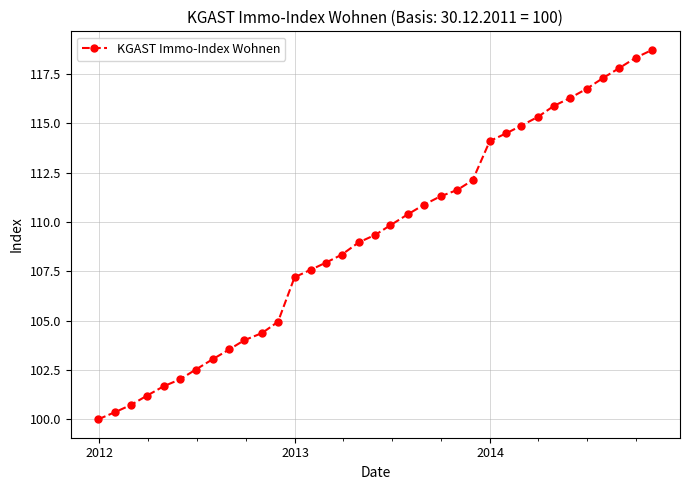

What is the value of the 27th point from the left?

114.9